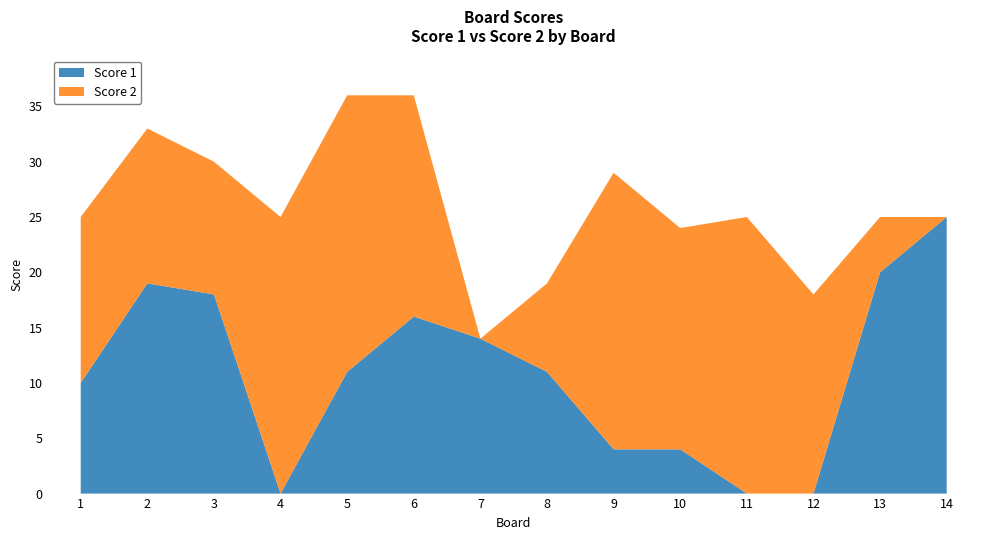

Reading left to right, extract all data points from this chart.

Score 1: 10	19	18	0	11	16	14	11	4	4	0	0	20	25
Score 2: 15	14	12	25	25	20	0	8	25	20	25	18	5	0